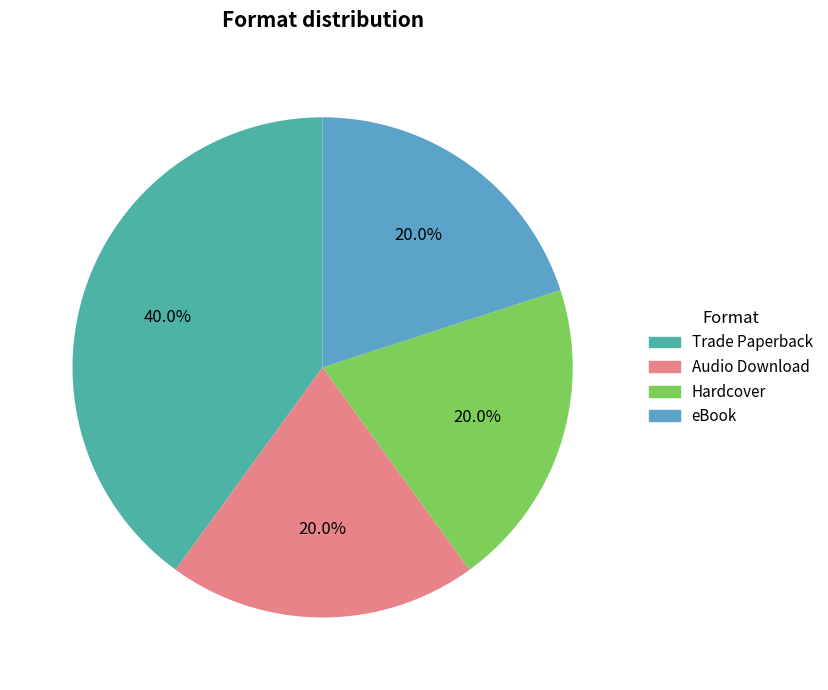

Is there any slice that represents more than half of the pie?

No